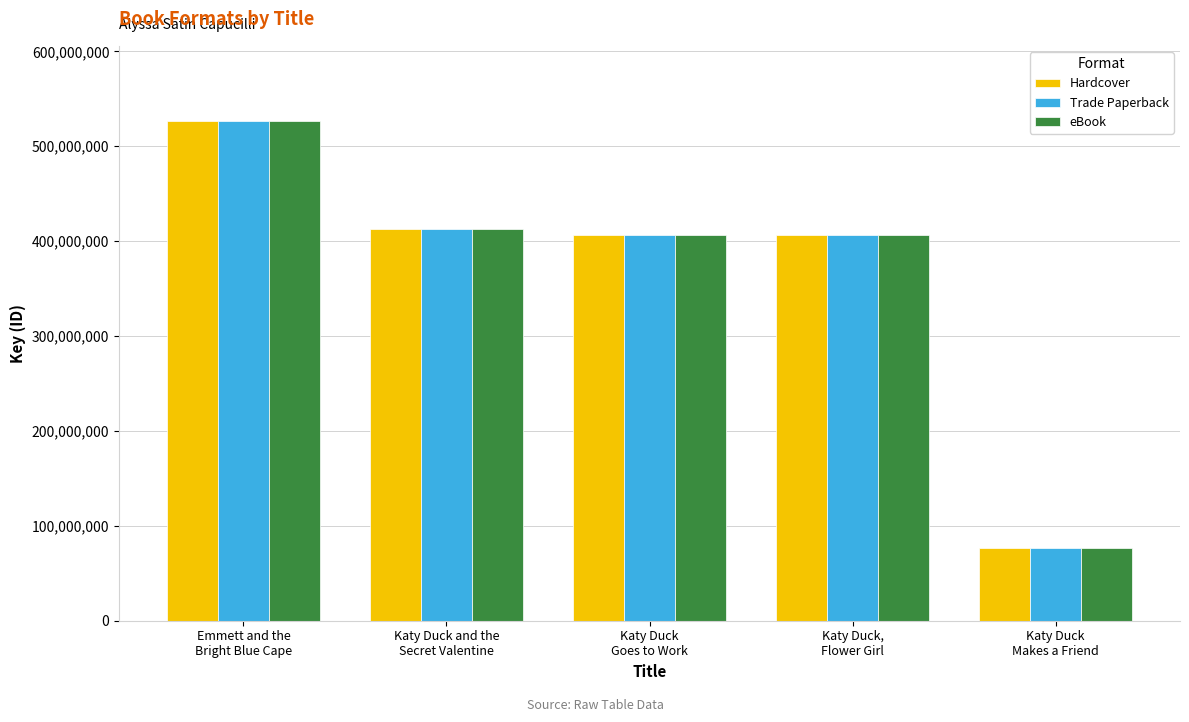

Which category has the highest value across all series?

Emmett and the
Bright Blue Cape